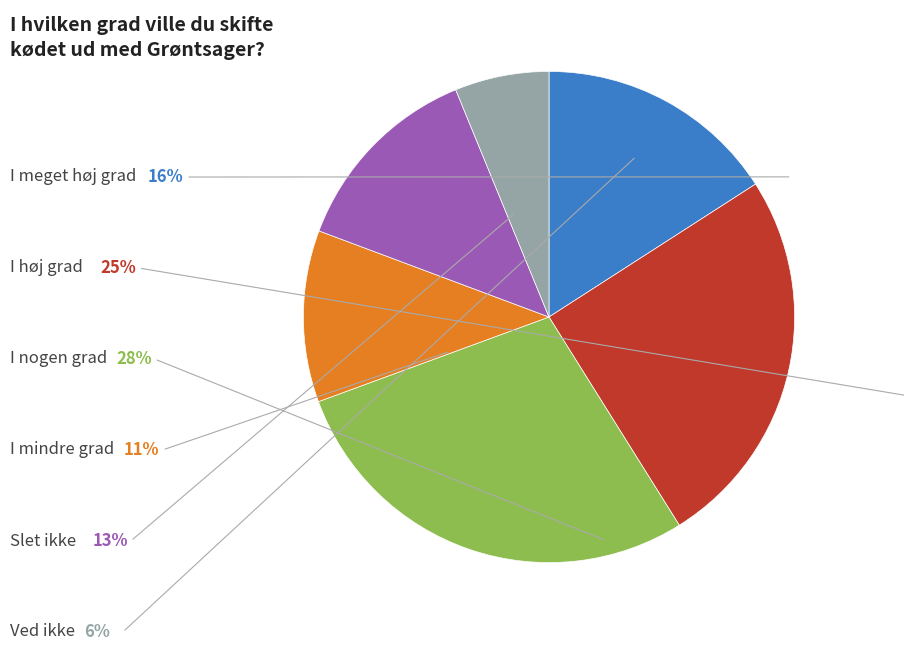

Is there any slice that represents more than half of the pie?

No